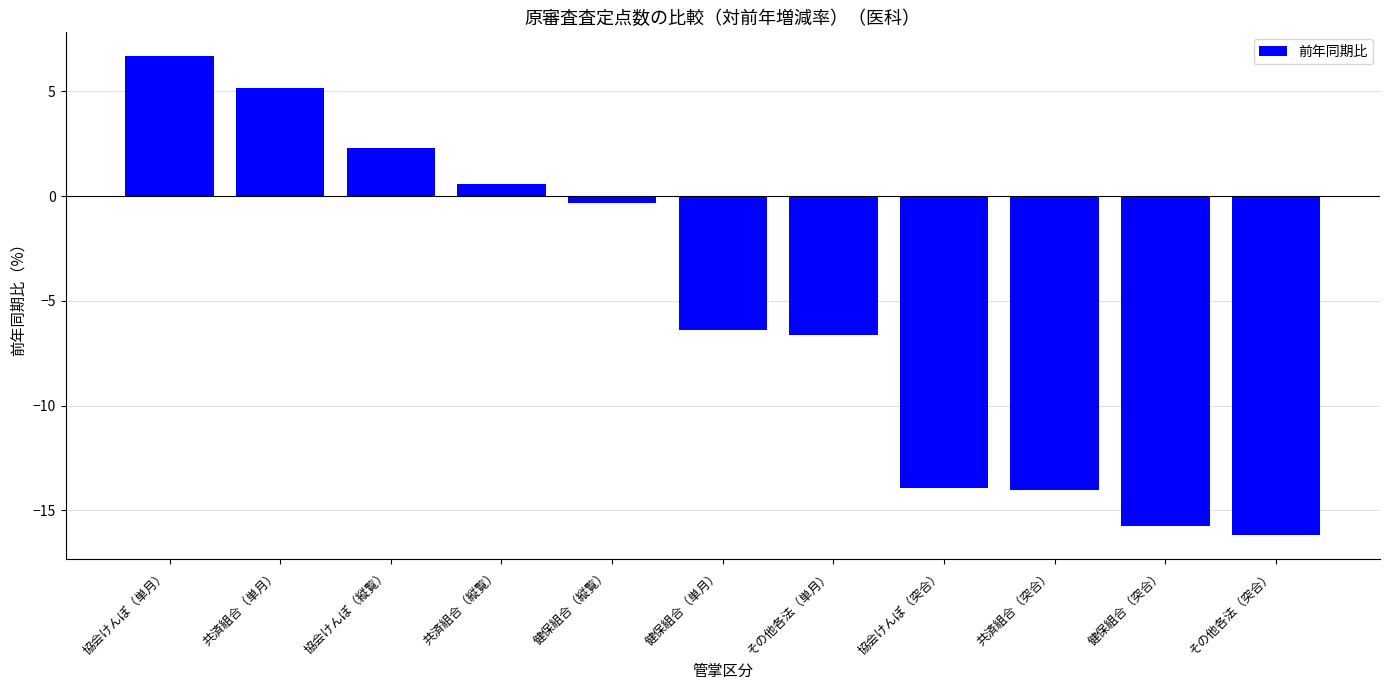

What is the label of the 11th bar from the right?

協会けんぽ（単月）